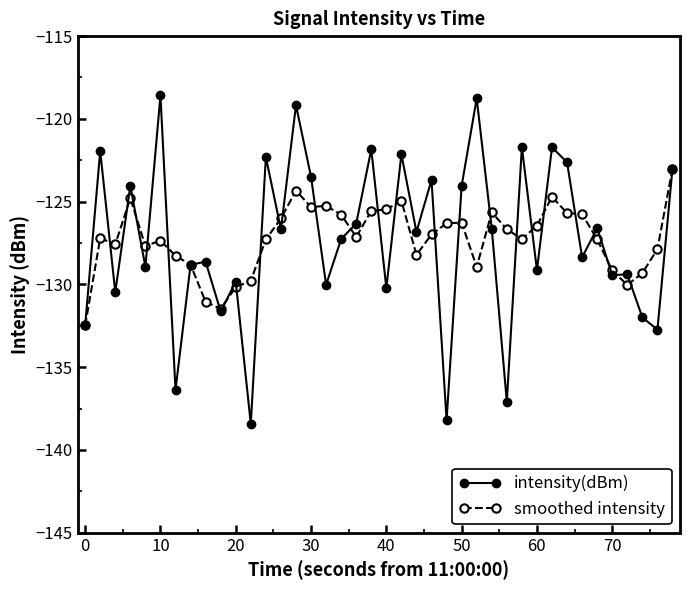

Rank the series by their maximum value, from highest to lowest.

intensity(dBm), smoothed intensity